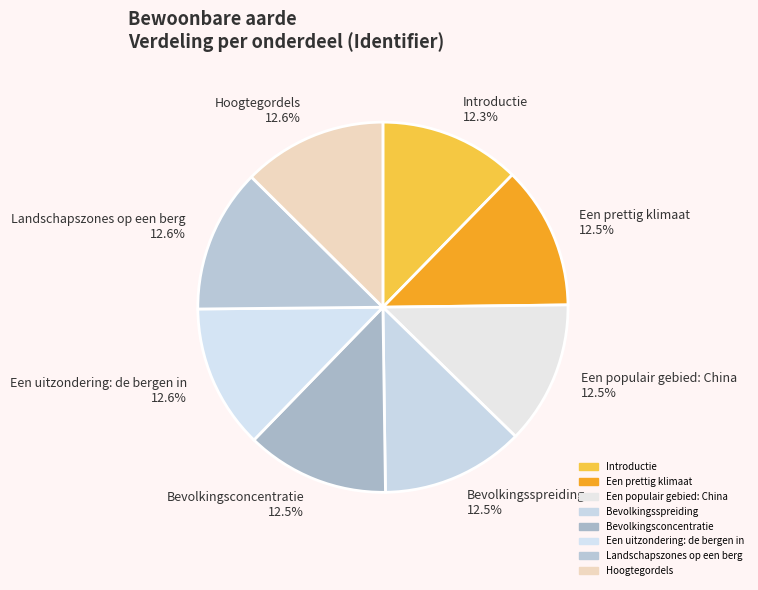

Approximately how many times larger is the value at Een uitzondering: de bergen in 12.6% compared to Een prettig klimaat 12.5%?

1.0